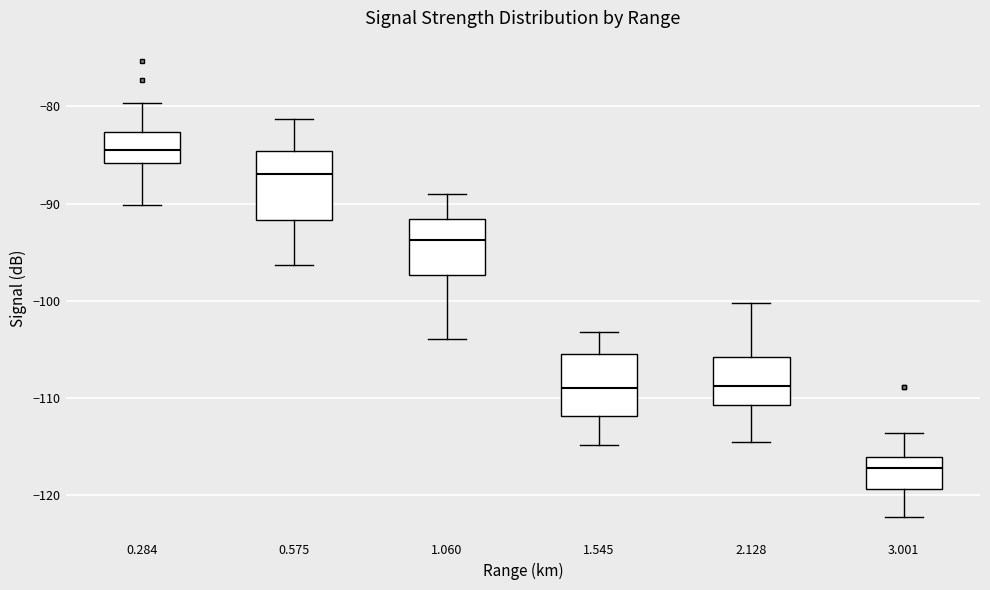

Reading left to right, transcribe this box plot: for each box, give where its median line is, the range the box spans, and where its two whiskers end, as read against the y-axis. The values are not printed on the chart, so give them approximately, as read against the axis.

0.284: median -84, box -86 to -83, whiskers -90 to -80
0.575: median -87, box -92 to -85, whiskers -96 to -81
1.060: median -94, box -97 to -92, whiskers -104 to -89
1.545: median -109, box -112 to -105, whiskers -115 to -103
2.128: median -109, box -111 to -106, whiskers -114 to -100
3.001: median -117, box -119 to -116, whiskers -122 to -114